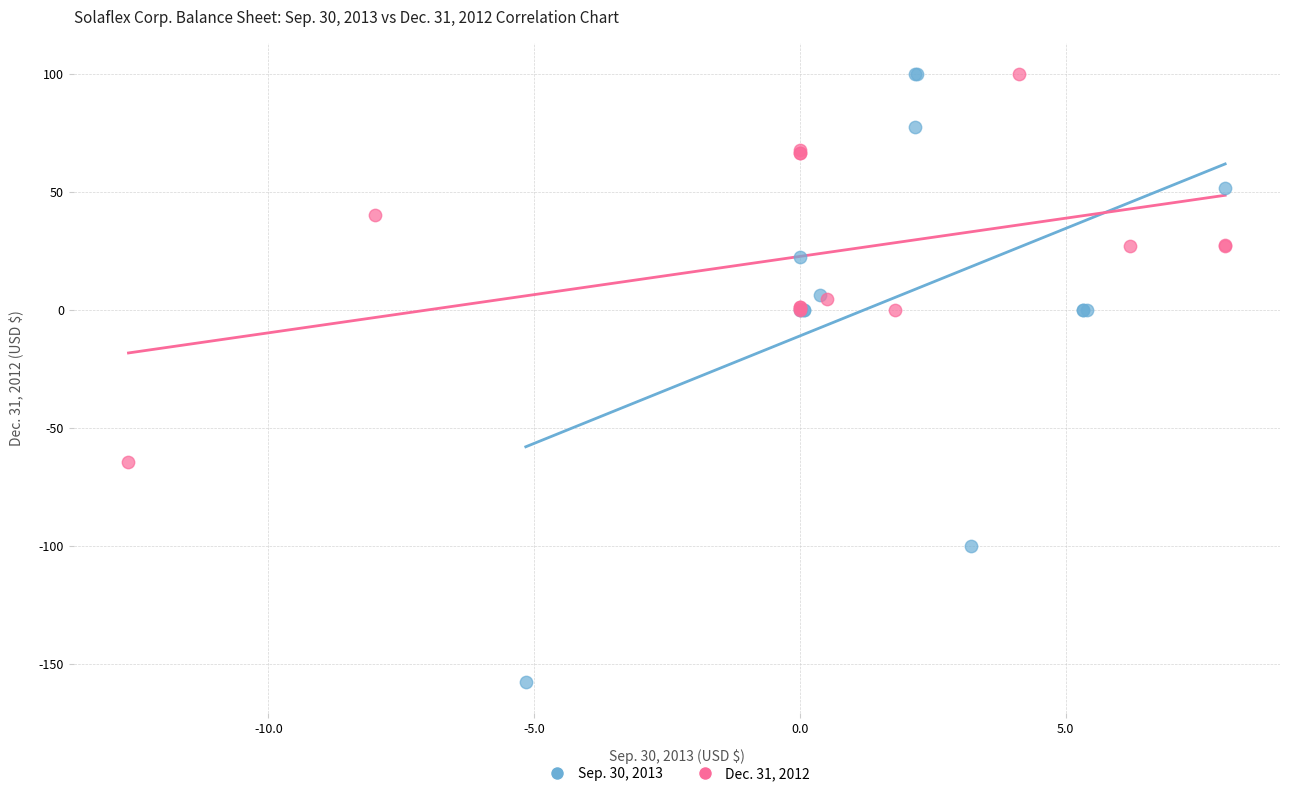

Which series reaches the minimum Y coordinate?

Sep. 30, 2013